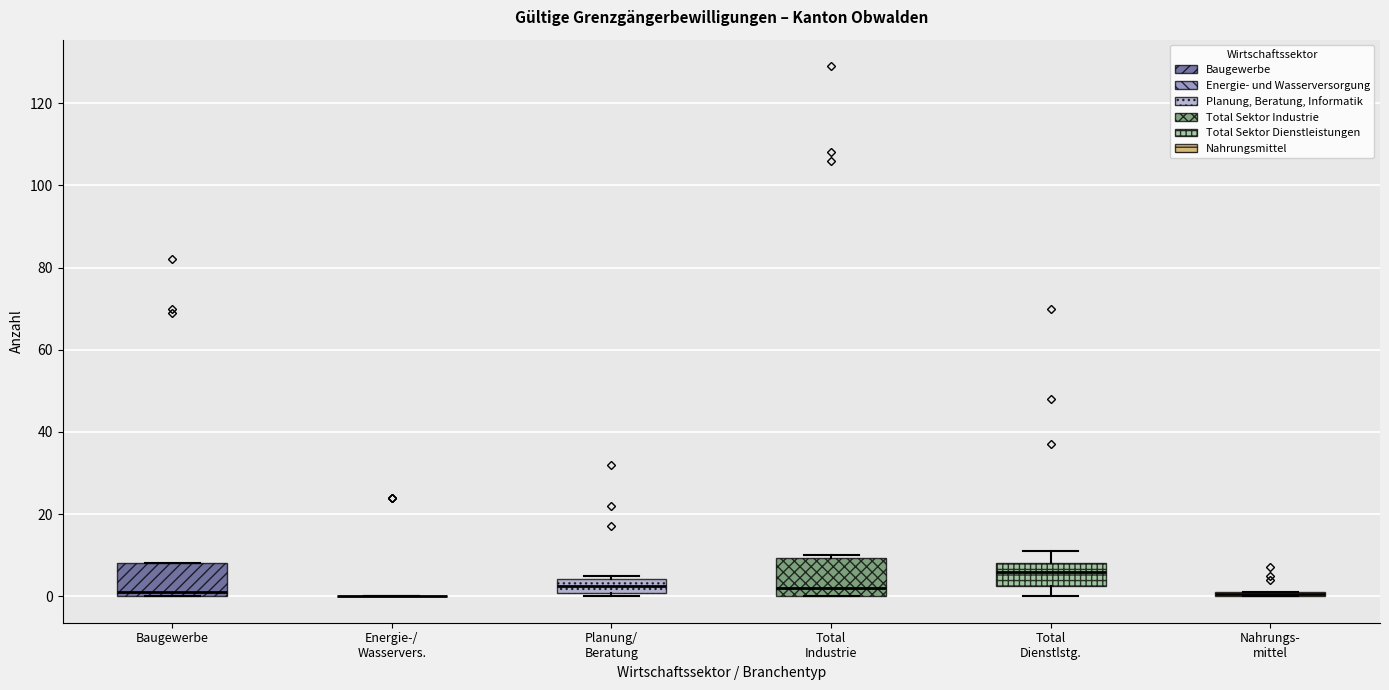

Where is the upper edge of the box for Total Industrie on the y-axis? The values are not printed on the chart, so give them approximately, as read against the axis.

10